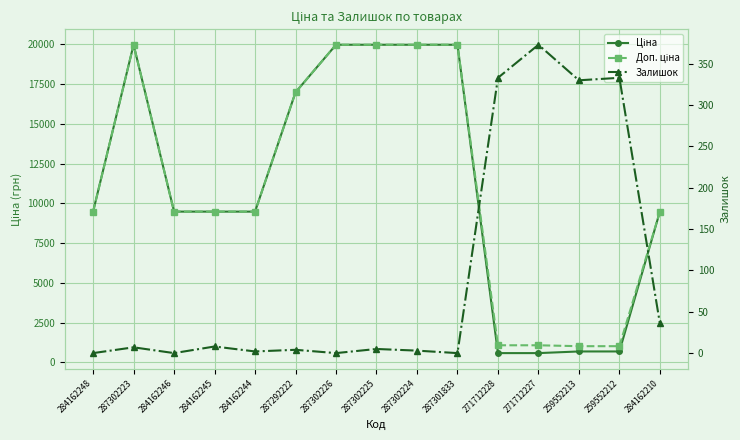

Which category has the lowest value in the Ціна series?

271712228